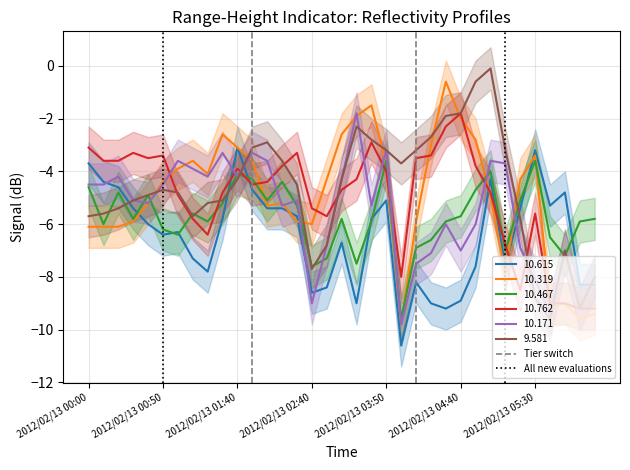

The 10.319 series shows -2.5 at 2012/02/13 00:00. True or false?

False